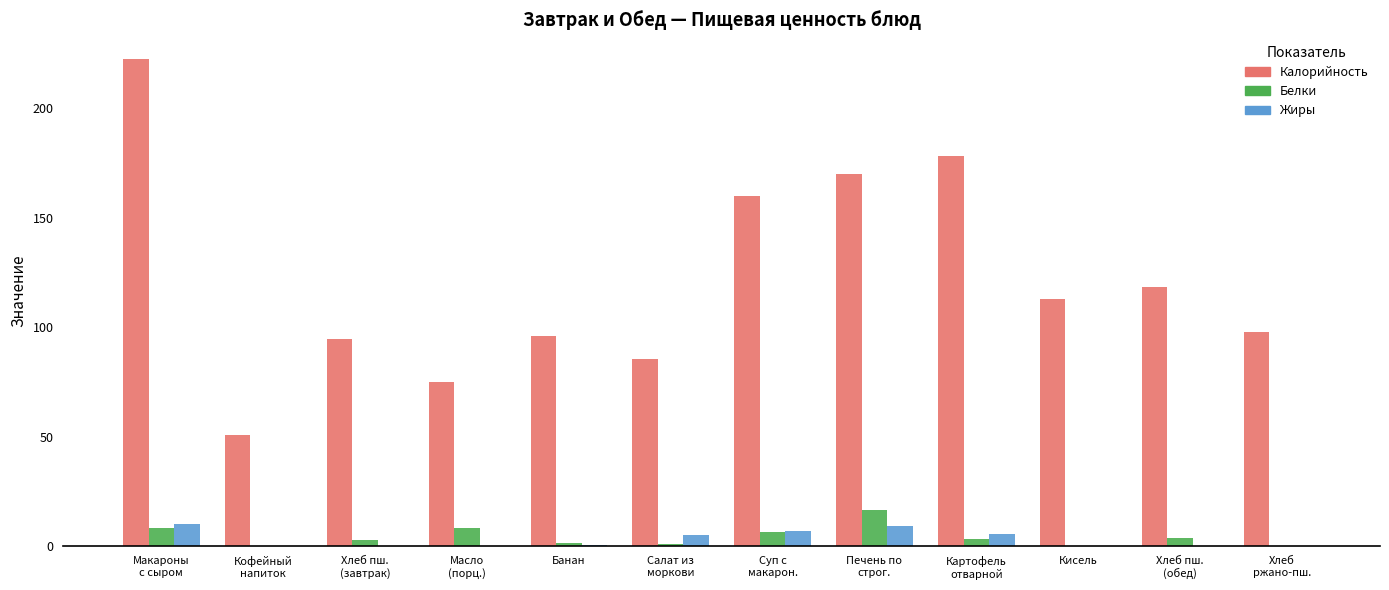

Is it true that Жиры equals 5.1 at Салат из
моркови?

True